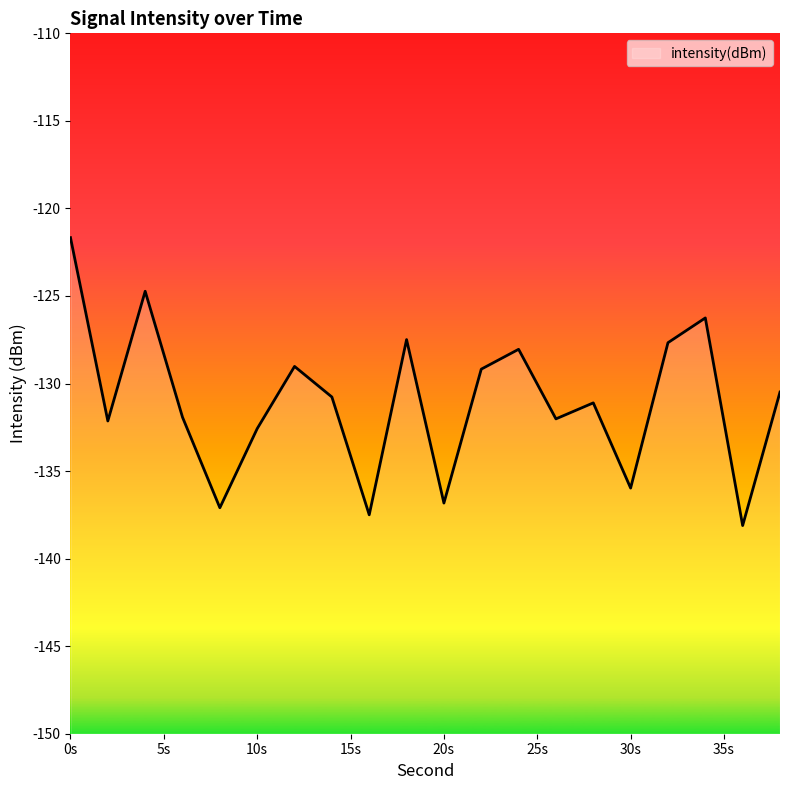

What is the difference between the maximum and minimum values?

16.4